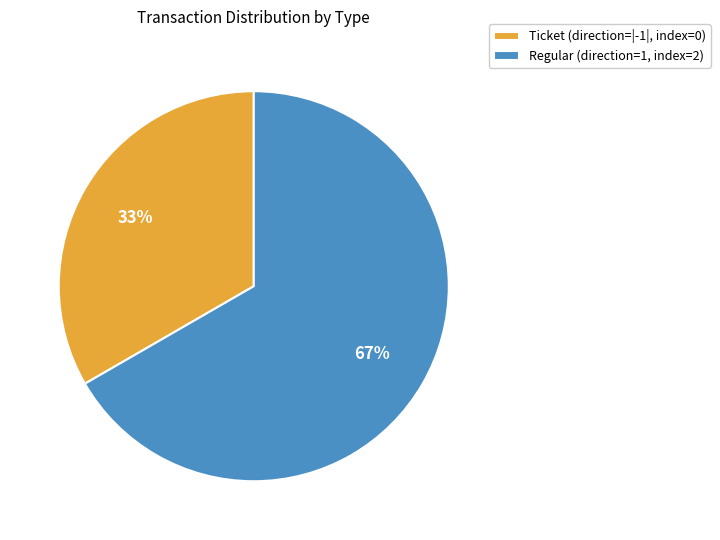

True or false: Regular (direction=1, index=2) accounts for 76% of the total.

False